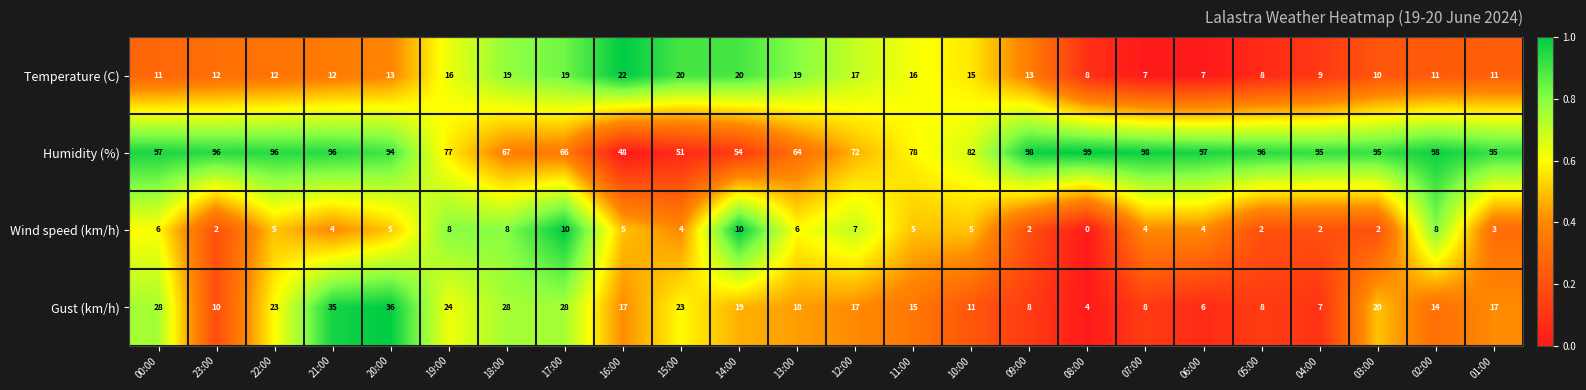

What is the total value across all series at 22:00?

136